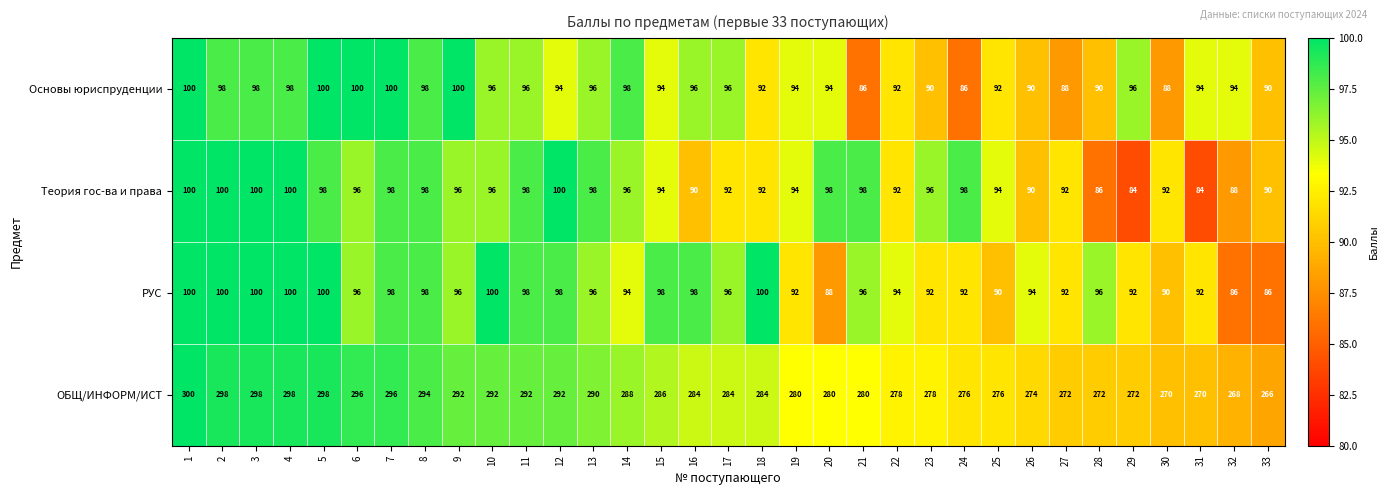

What is the approximate value of Основы юриспруденции at 2?

98